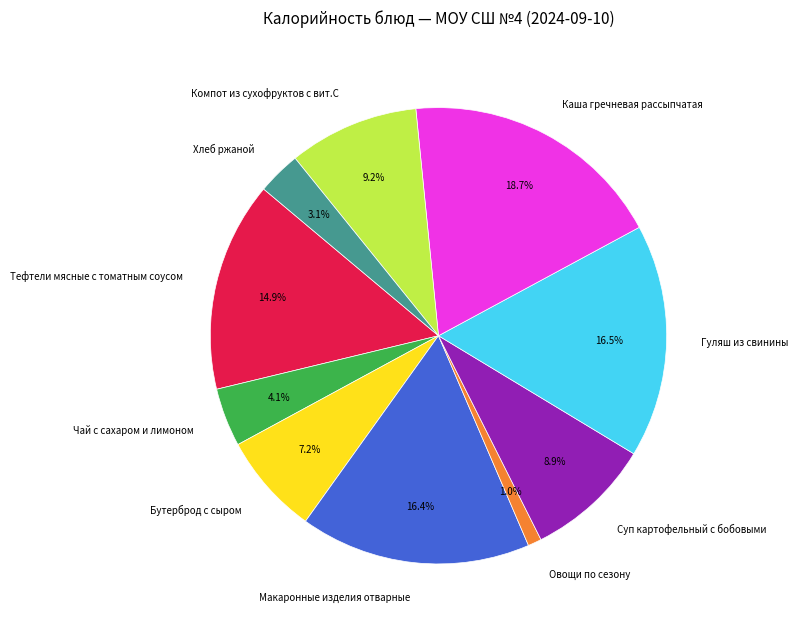

To the nearest percent, what percentage of the pie is Тефтели мясные с томатным соусом?

15%